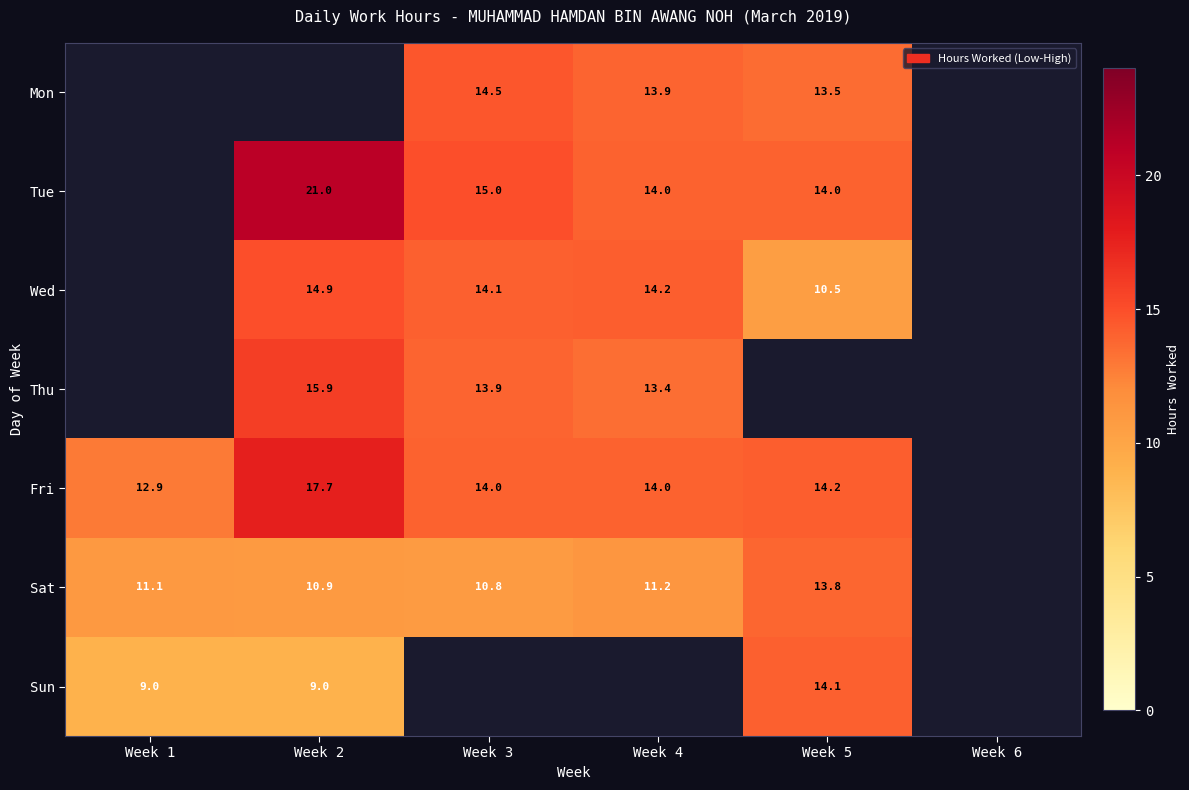

What is the smallest value displayed?

9.0